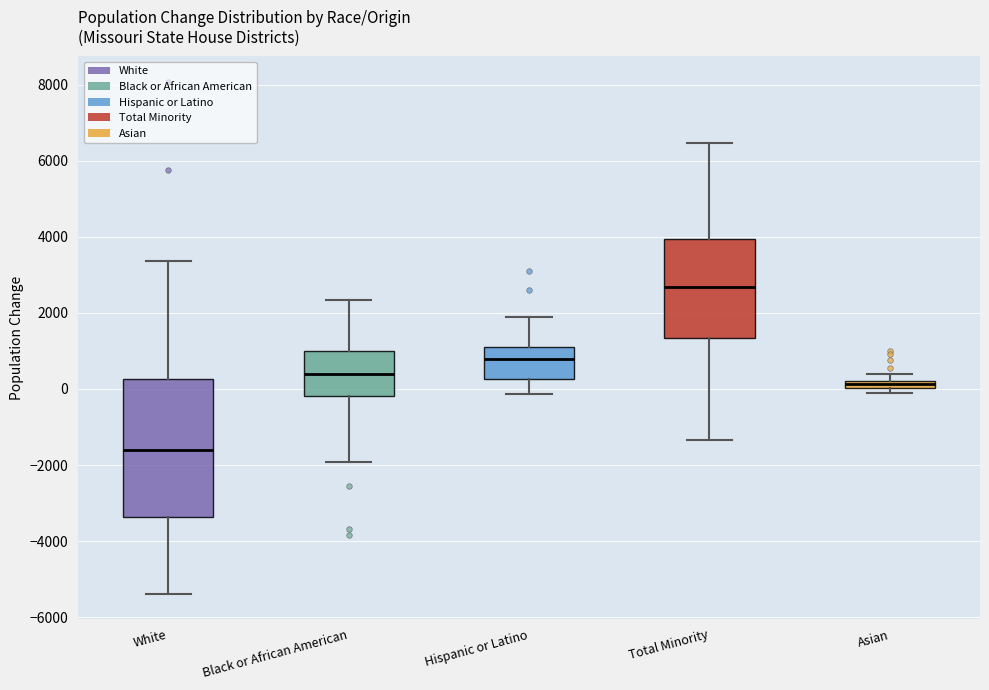

Which box's median line is the highest?

Total Minority